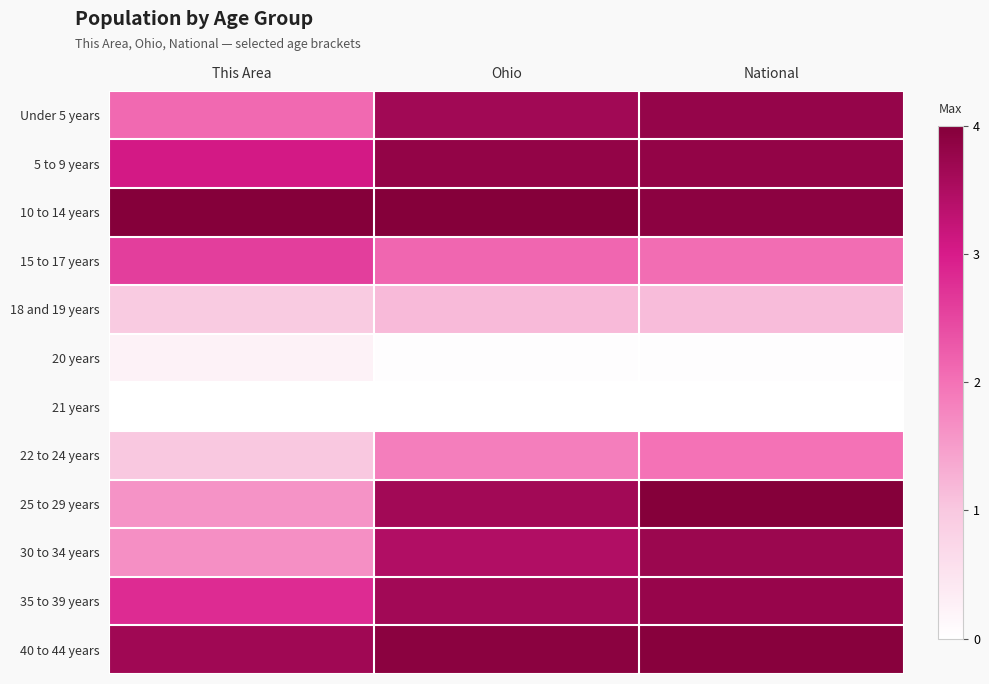

Rank the series at National from highest to lowest value.

25 to 29 years, 40 to 44 years, 10 to 14 years, 5 to 9 years, Under 5 years, 35 to 39 years, 30 to 34 years, 15 to 17 years, 22 to 24 years, 18 and 19 years, 20 years, 21 years